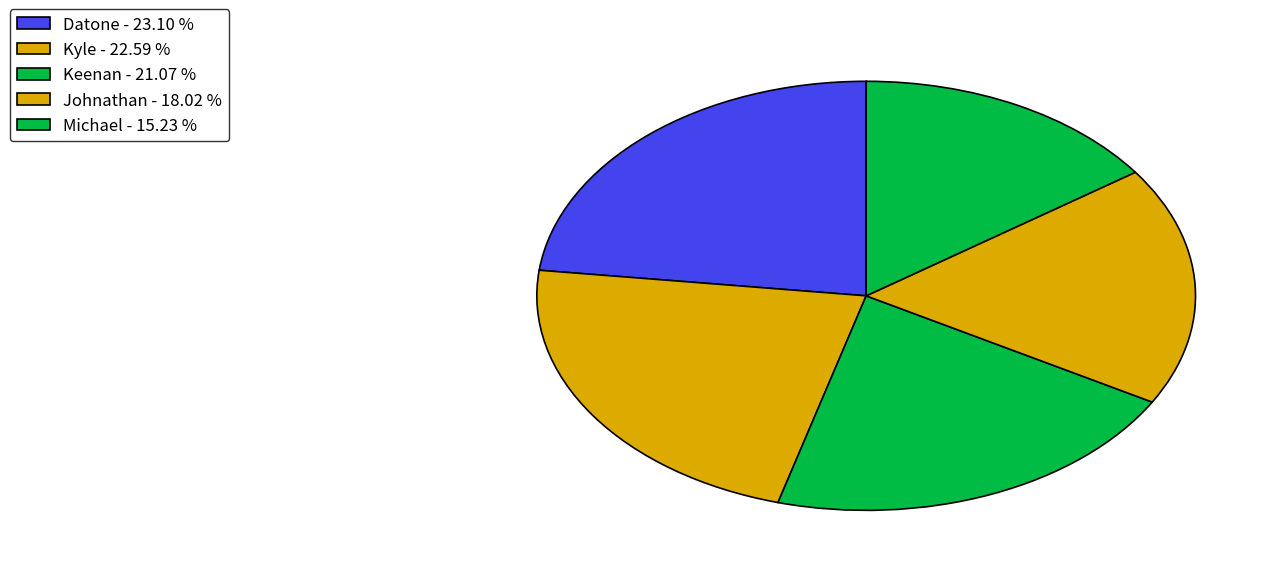

Is the sum of Keenan and Michael greater than half?

No